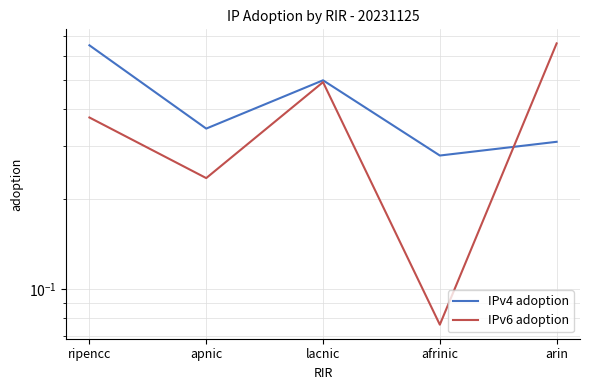

Which series has the largest total across all categories?

IPv4 adoption